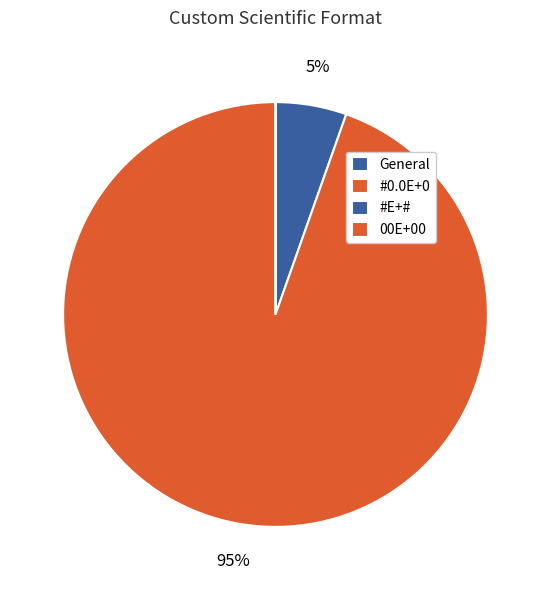

Rank the categories by value from highest to lowest.

#0.0E+0, General, #E+#, 00E+00